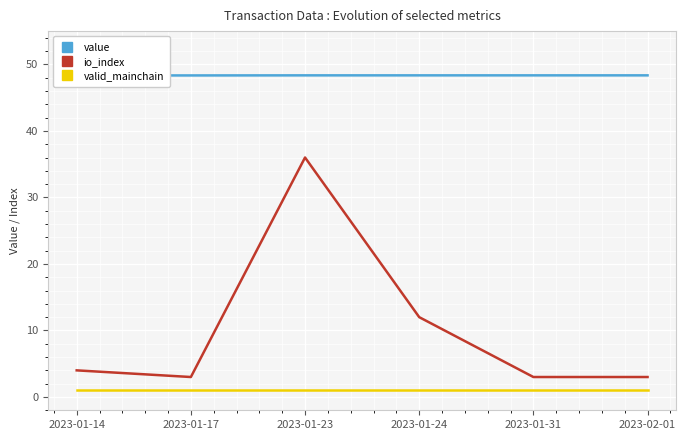

Which category has the lowest value in the io_index series?

2023-01-17